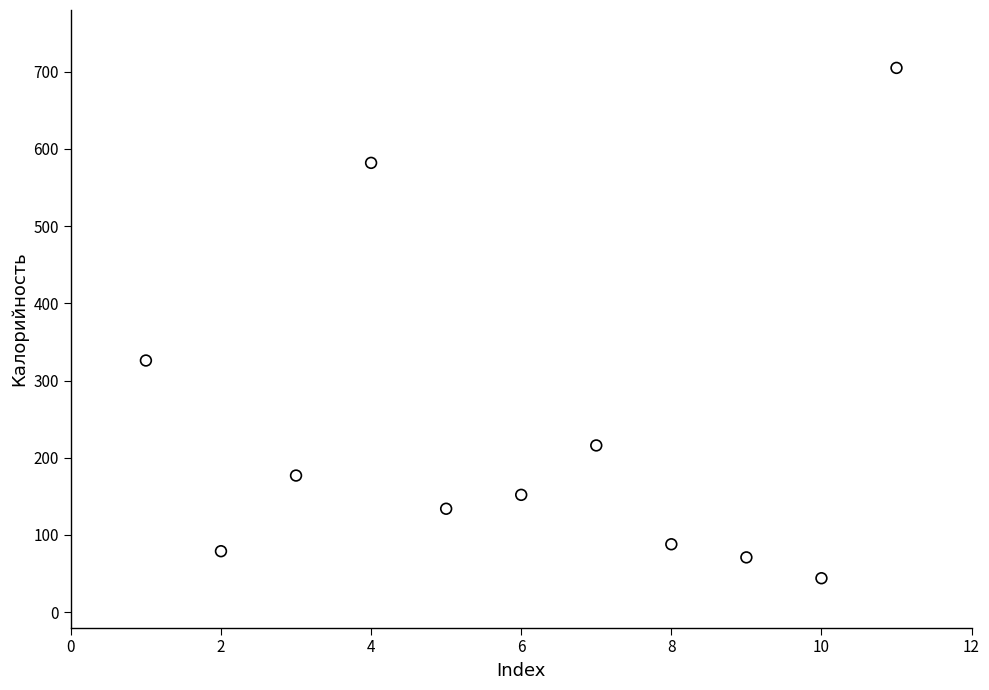

What Y value in the scatter plot is closest to 374?

326